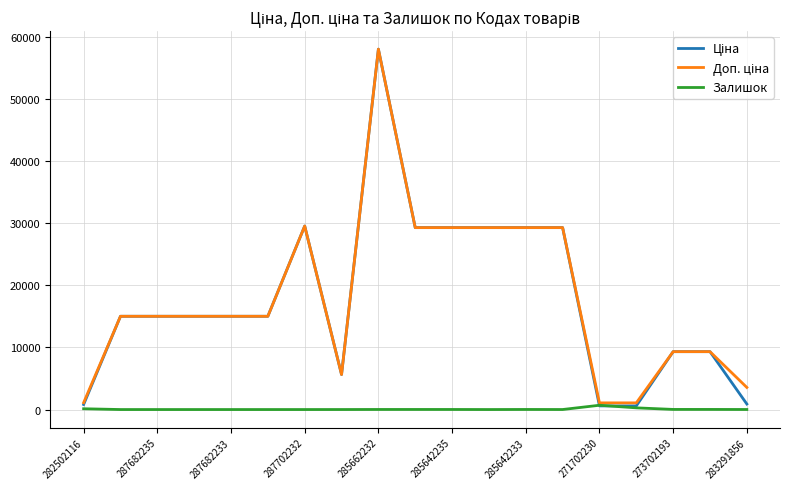

What is the difference between the maximum and minimum values in the Залишок series?

690.0